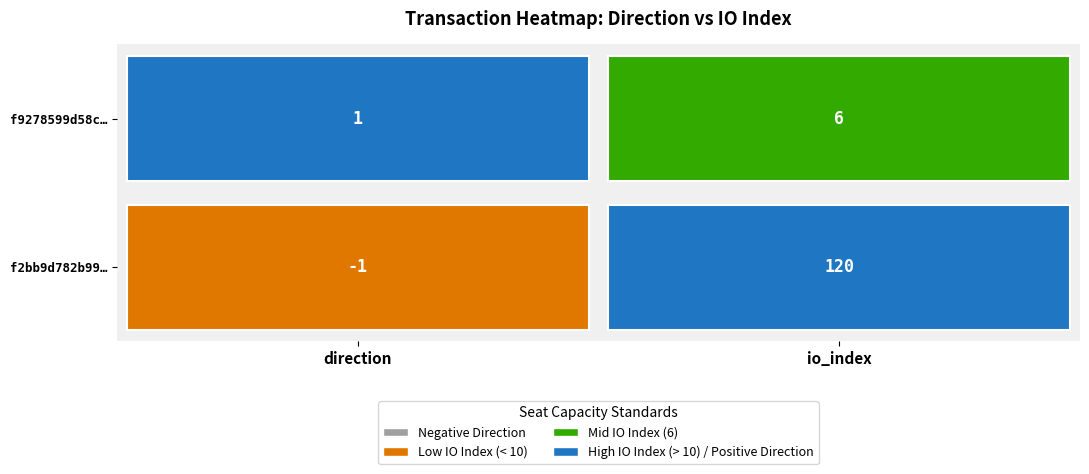

List the labels in order of f2bb9d782b9971f729d5411a9e9ca6d5f7b1067 value, smallest first.

direction, io_index